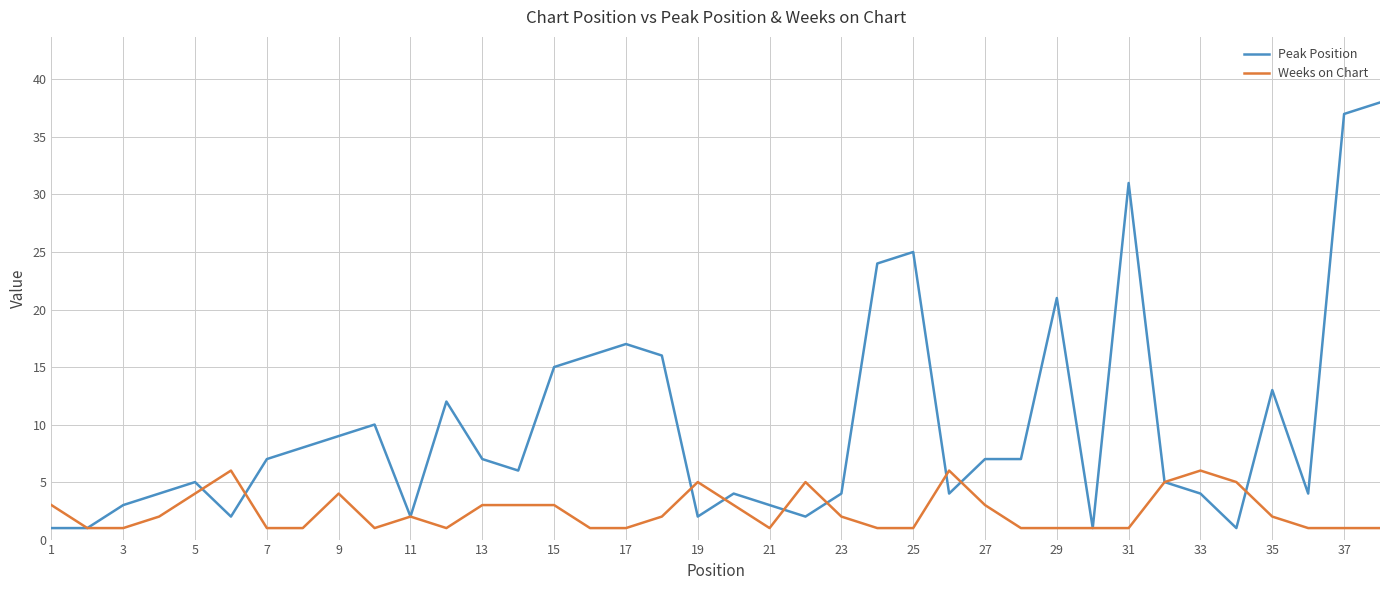

Which series has the largest range (max minus min)?

Peak Position